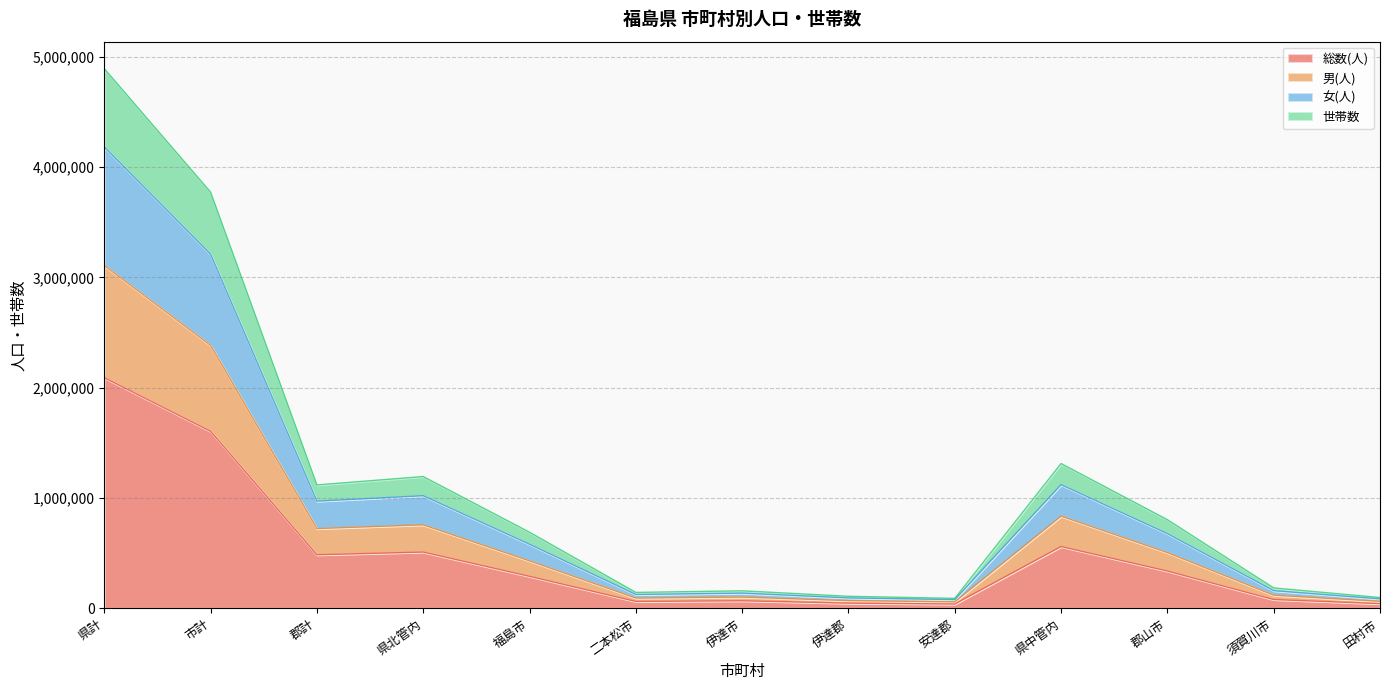

True or false: 総数(人) and 世帯数 cross at least once.

False